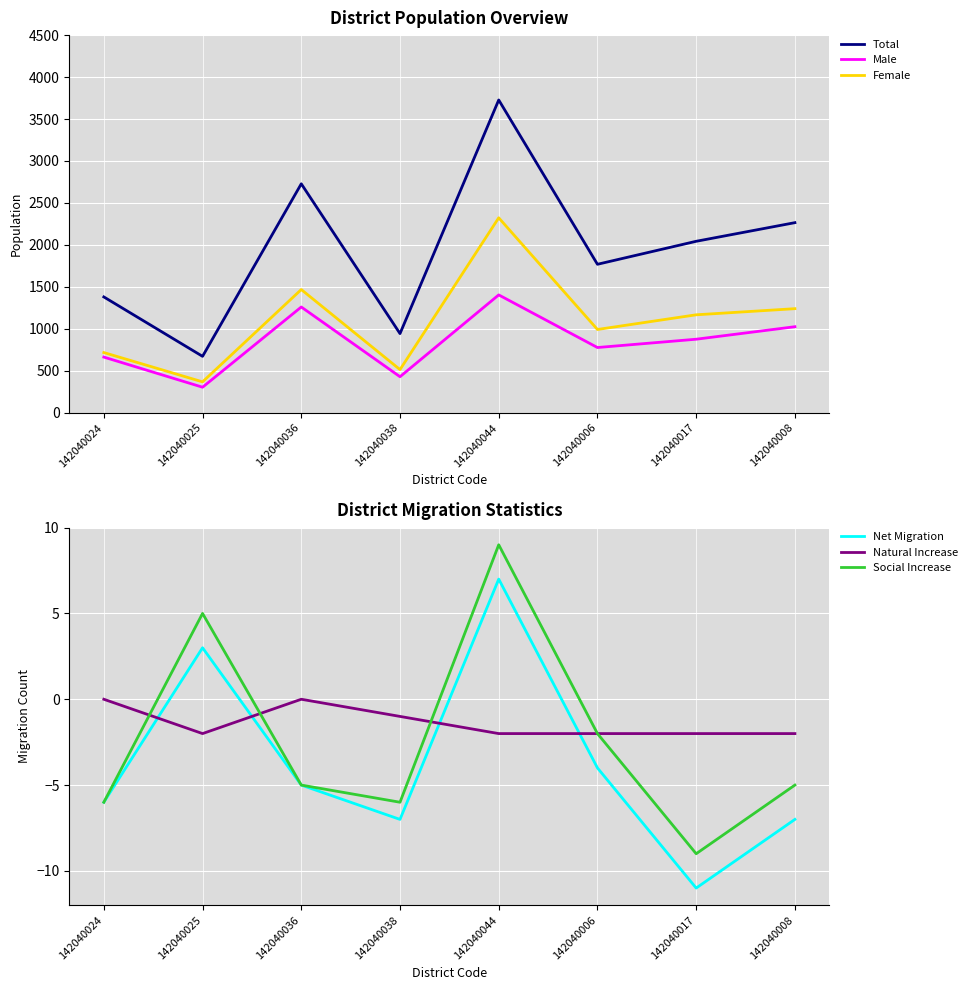

What is the label of the 3rd point from the left?

142040036